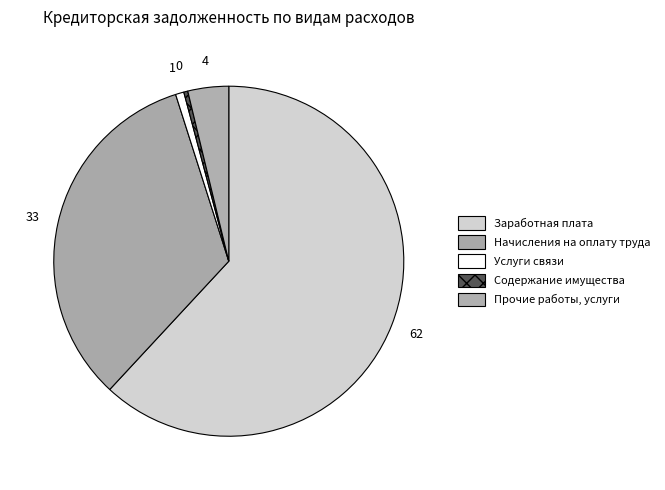

To the nearest percent, what is the difference between the largest and smallest slice percentages?

62%